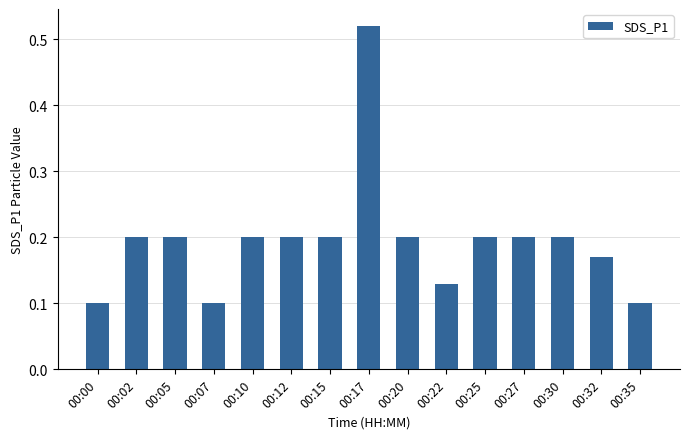

What is the difference between the maximum and second lowest values?

0.4